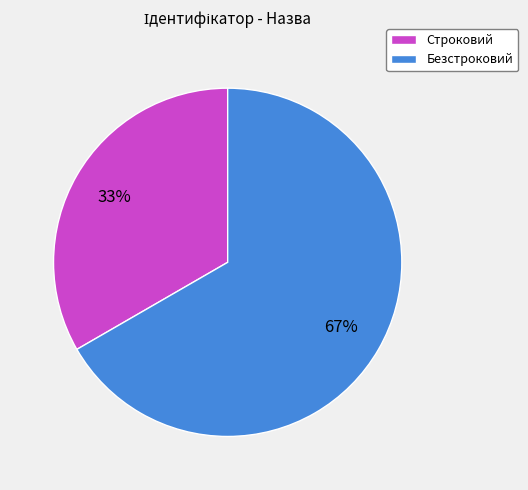

The Безстроковий slice represents 74% of the pie. True or false?

False